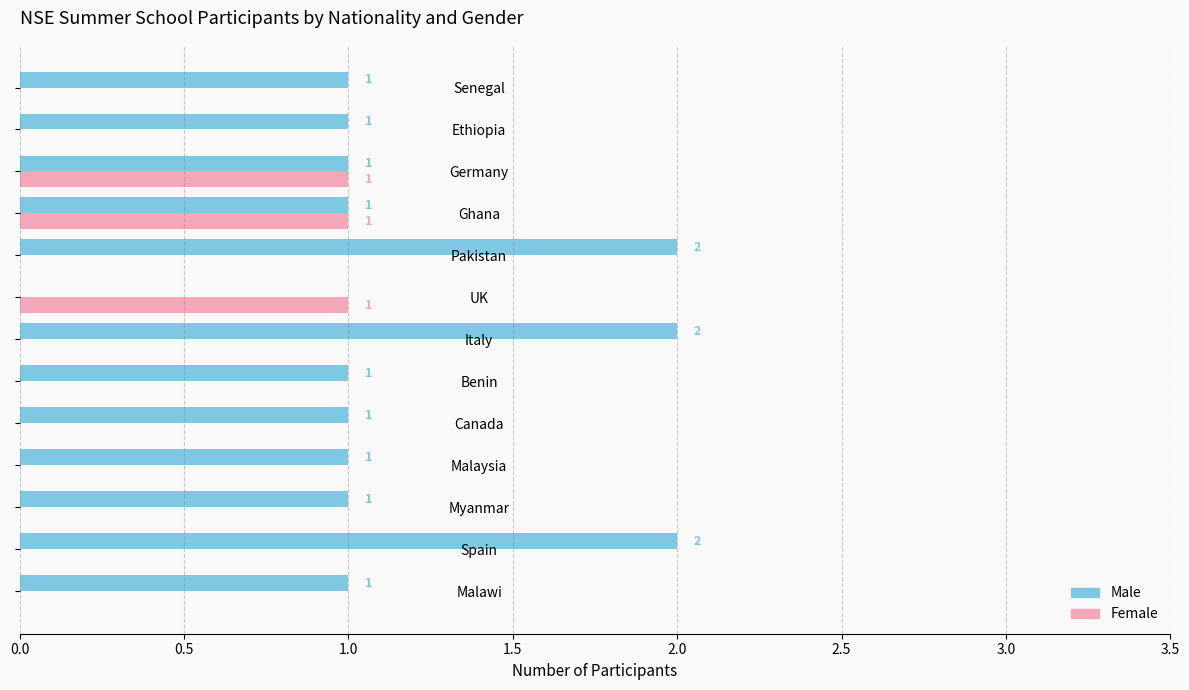

Is the value of Male at Ethiopia greater than the value of Female at Benin?

Yes